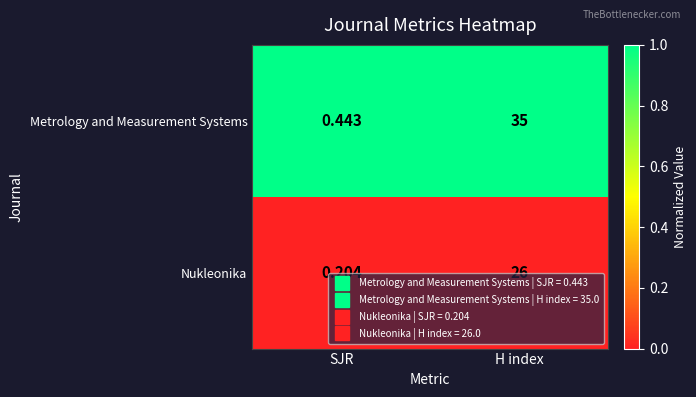

Which category has the lowest value across all series?

SJR